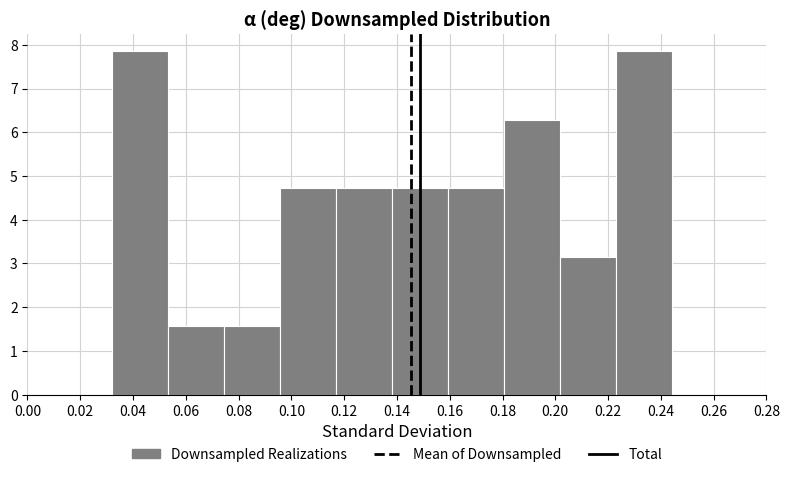

Reading left to right, transcribe this chart: for each bar, give the range it covers on the x-axis and its height. Neither the bar edges nor the heights are printed on the chart, so give them approximately, as read against the axes.

0.032 to 0.054: 7.9
0.054 to 0.074: 1.6
0.074 to 0.096: 1.6
0.096 to 0.116: 4.7
0.116 to 0.138: 4.7
0.138 to 0.160: 4.7
0.160 to 0.180: 4.7
0.180 to 0.202: 6.3
0.202 to 0.222: 3.1
0.222 to 0.244: 7.9